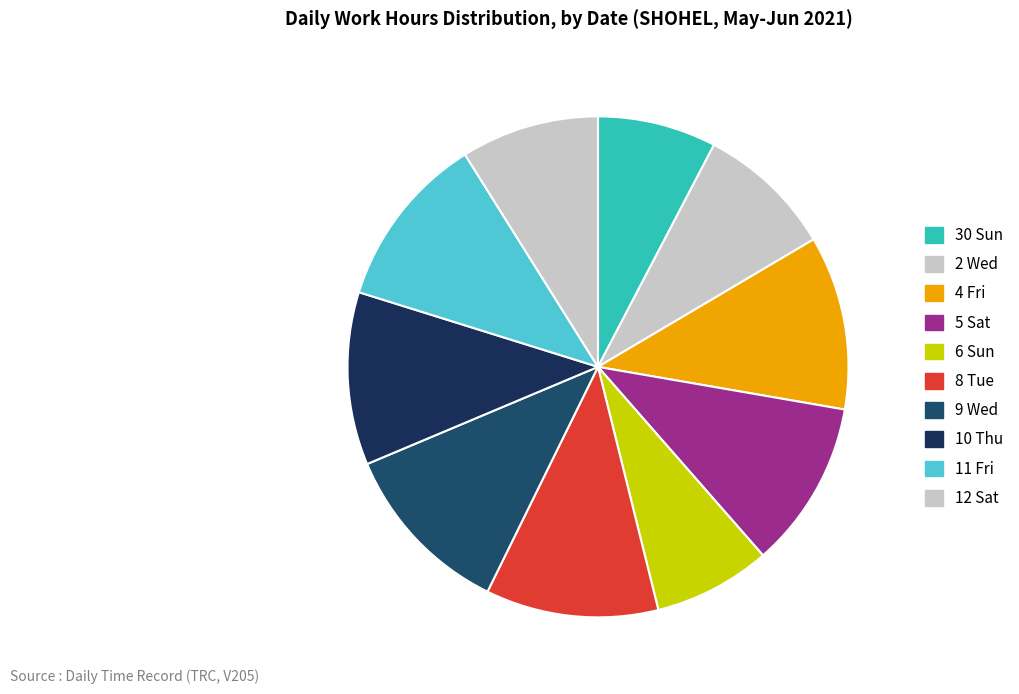

Is 2 Wed the majority of the pie?

No